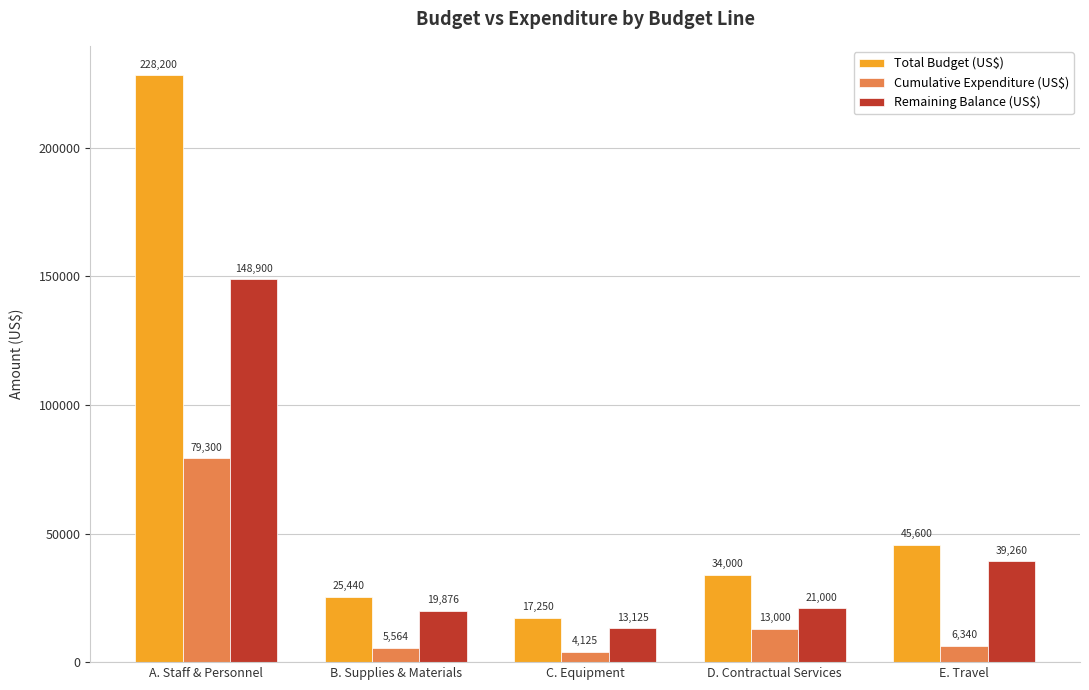

Rank the categories by Cumulative Expenditure (US$) value from highest to lowest.

A. Staff & Personnel, D. Contractual Services, E. Travel, B. Supplies & Materials, C. Equipment